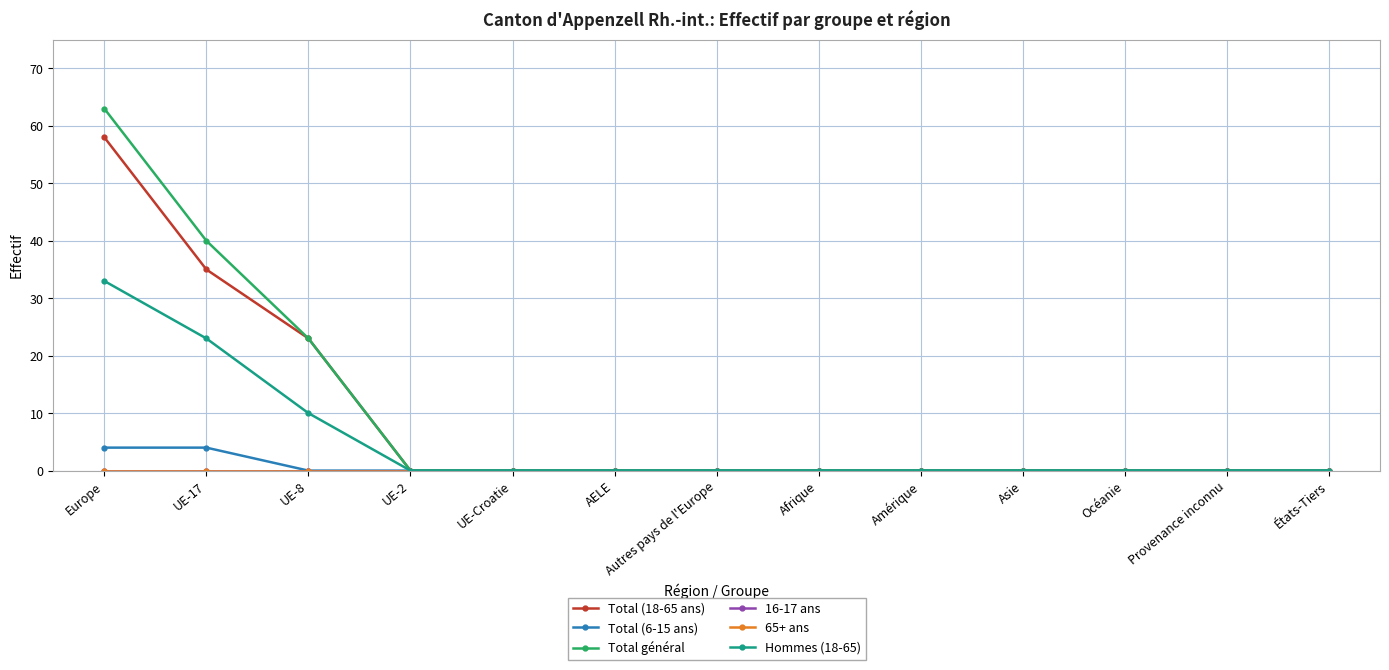

Between UE-2 and UE-Croatie, which is larger?

UE-2